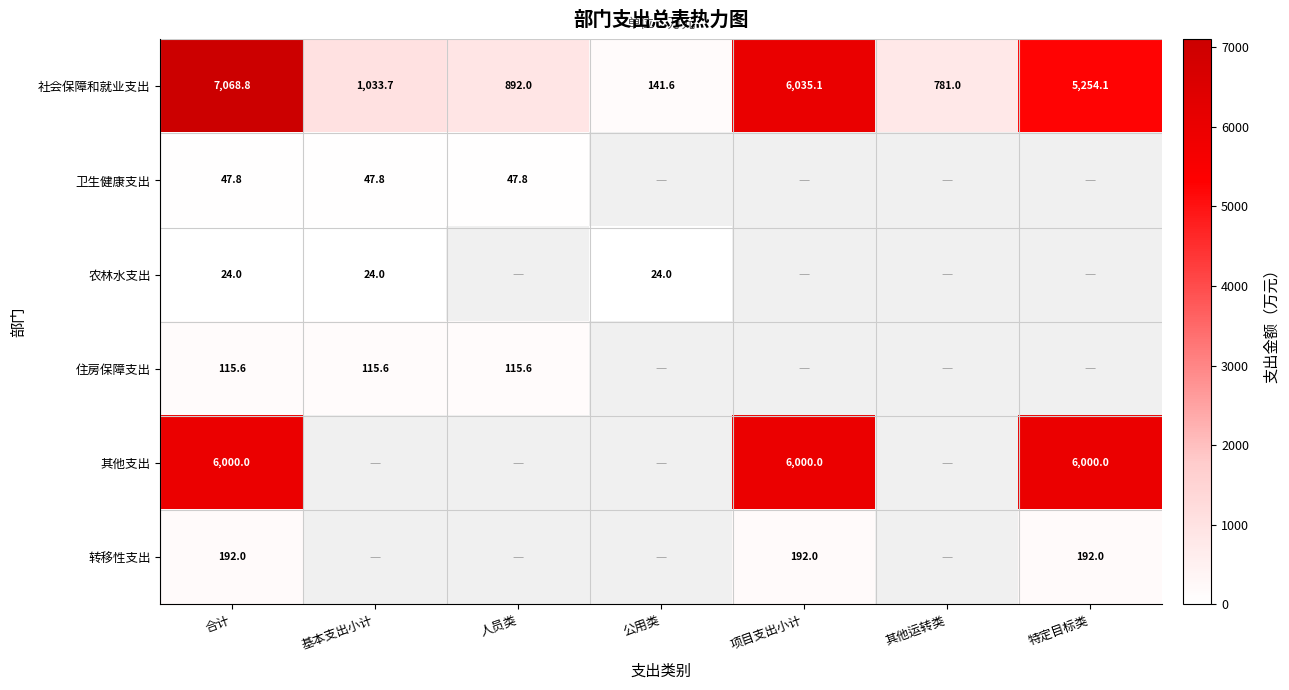

True or false: 农林水支出 has a value of 33.1 at 合计.

False